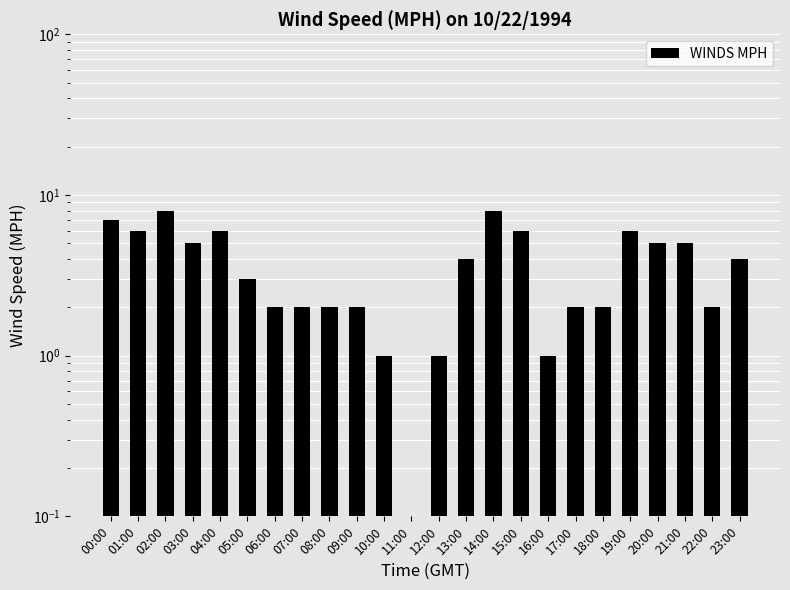

Read the value at 17:00.

2